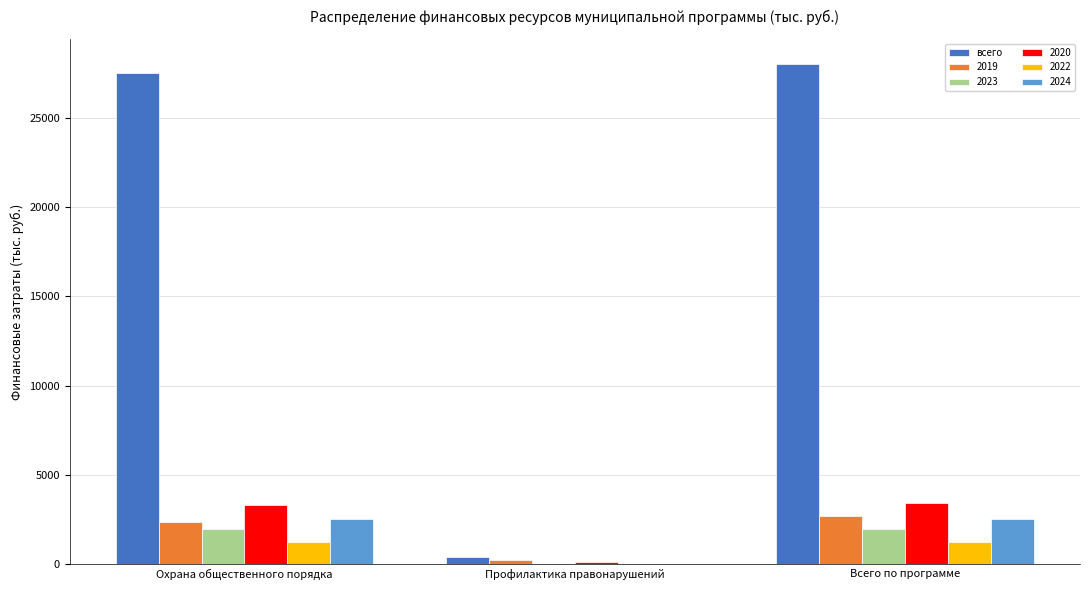

Reading right to left, what are all the values shown in this chart?

всего: Всего по программе=28032.4	Профилактика правонарушений=408.8	Охрана общественного порядка=27523.2
2019: Всего по программе=2661.8	Профилактика правонарушений=243.8	Охрана общественного порядка=2368.0
2023: Всего по программе=1939.5	Профилактика правонарушений=0.0	Охрана общественного порядка=1939.5
2020: Всего по программе=3427.9	Профилактика правонарушений=115.0	Охрана общественного порядка=3282.6
2022: Всего по программе=1222.4	Профилактика правонарушений=0.0	Охрана общественного порядка=1222.4
2024: Всего по программе=2506.0	Профилактика правонарушений=0.0	Охрана общественного порядка=2506.0